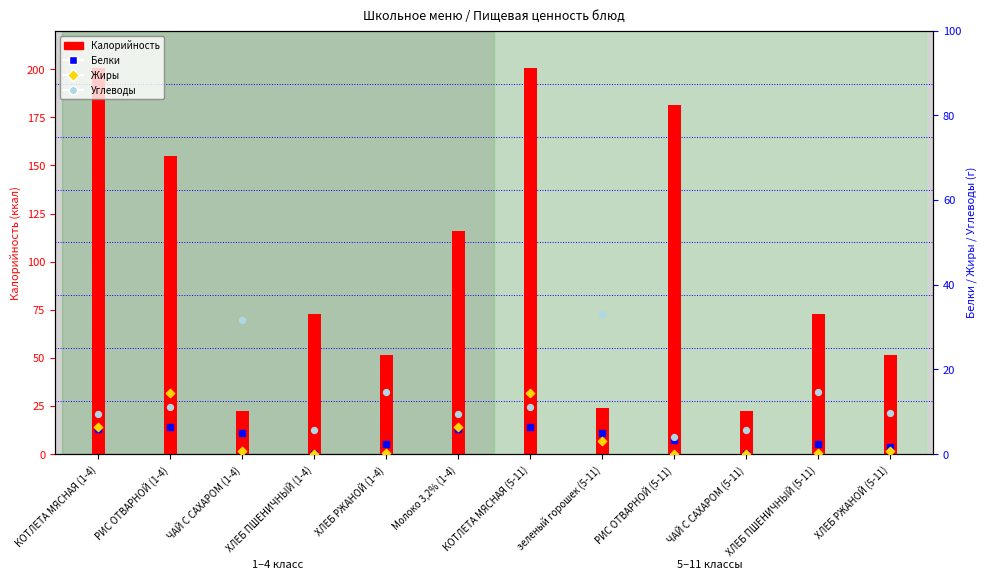

Which series contains the lowest Y value?

Белки